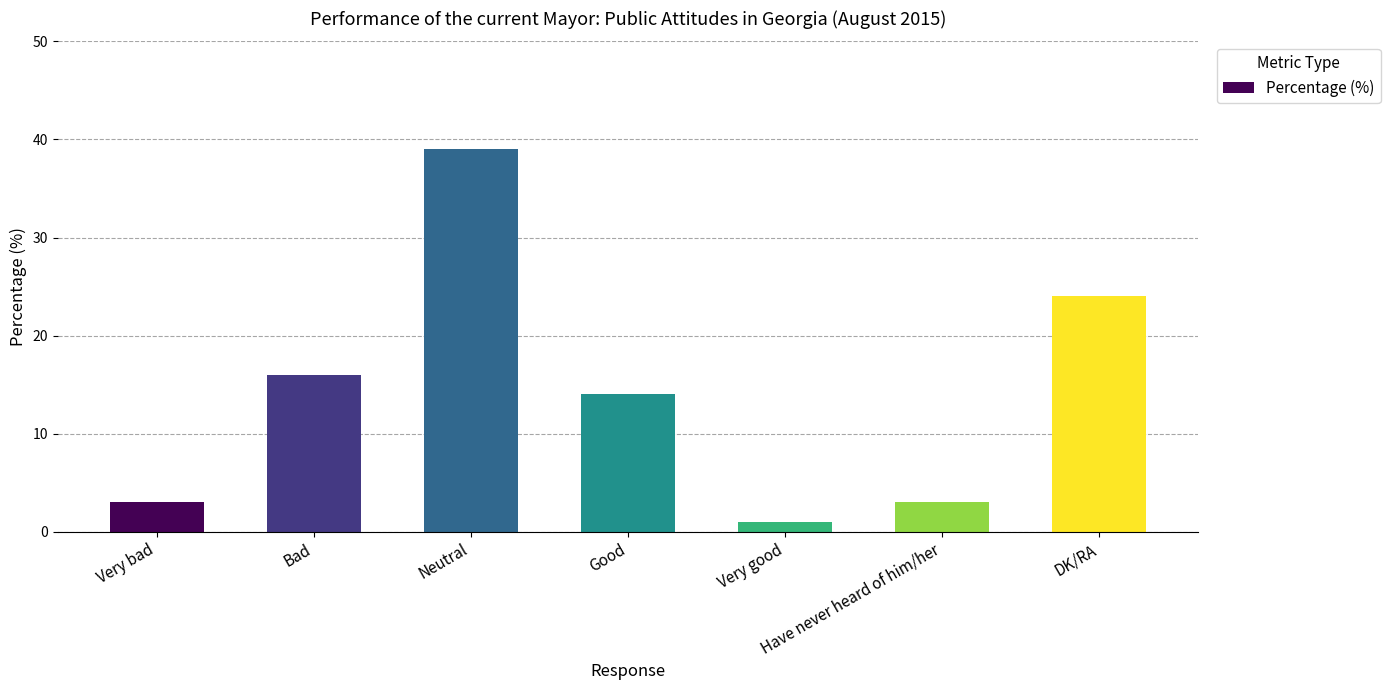

What is the value of the 5th bar from the left?

1